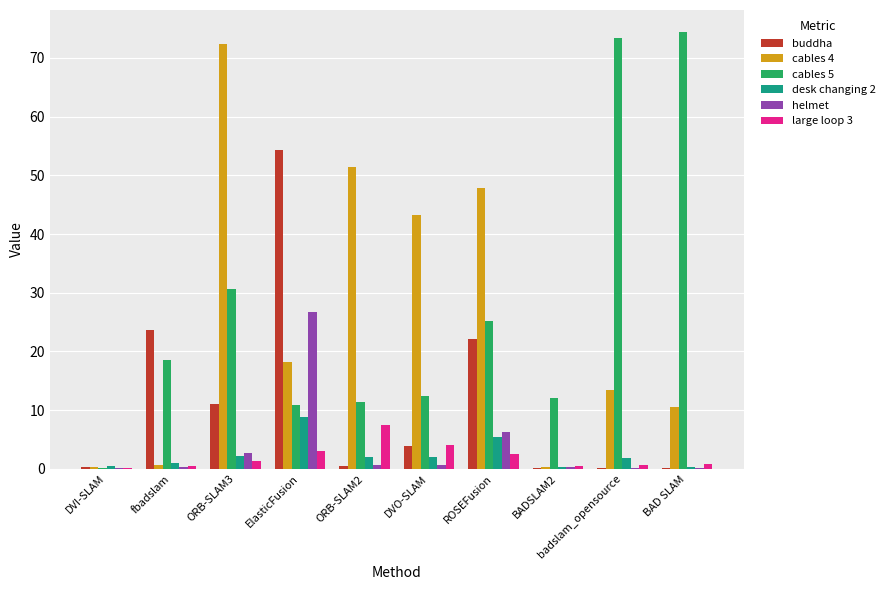

Does the chart contain stacked bars?

No